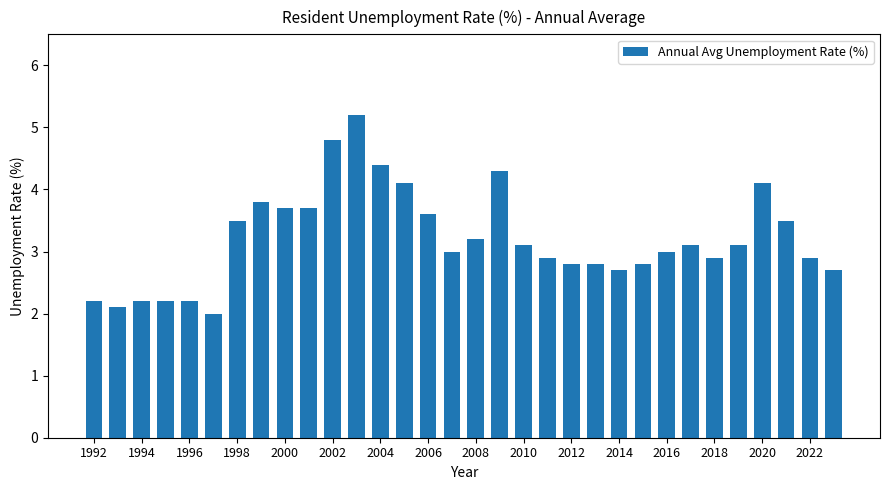

What is the sum of all values?

102.6